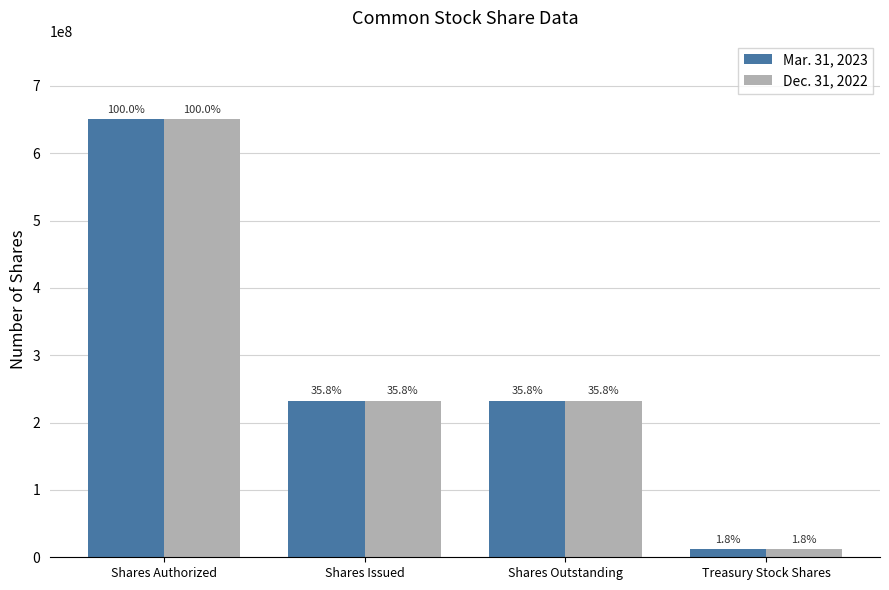

What are all the series names shown in the legend?

Mar. 31, 2023, Dec. 31, 2022